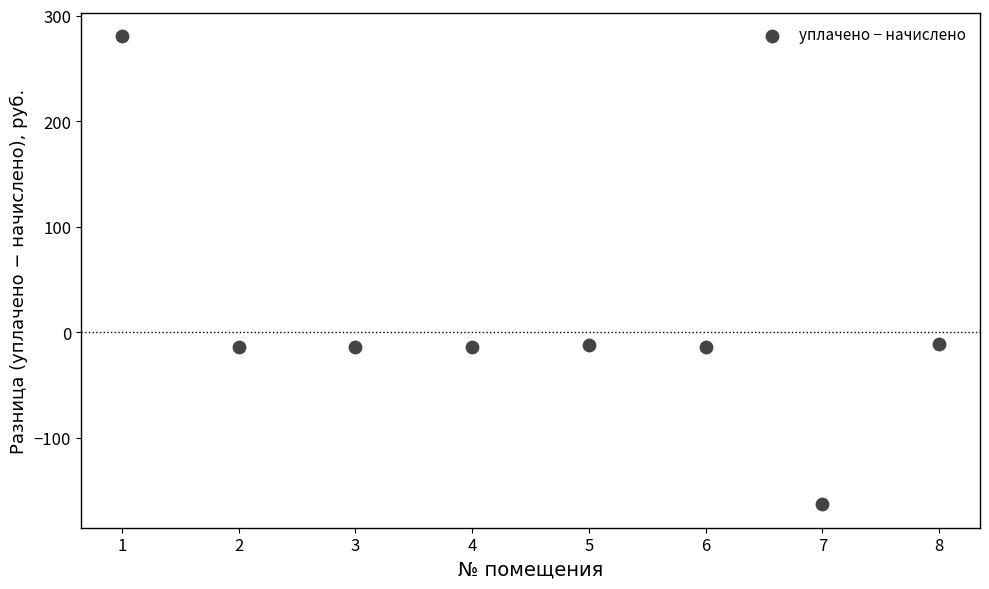

What is the range of Y values (max minus min)?

443.4